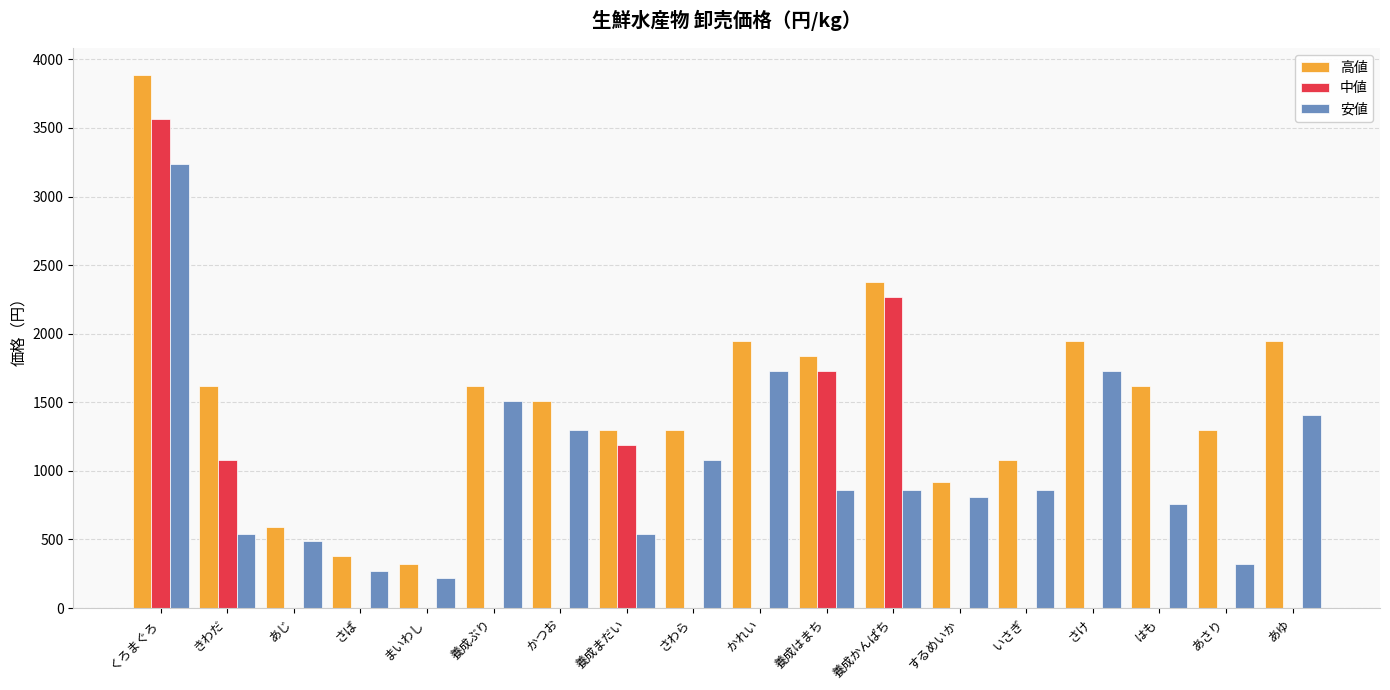

How many data points in 中値 are above 0?

5